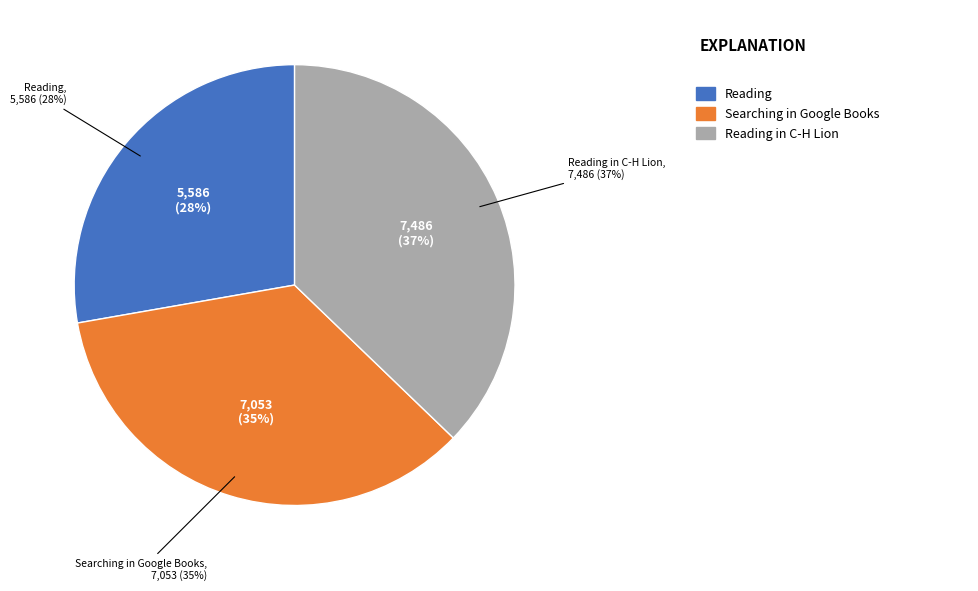

To the nearest percent, what percentage of the pie is Searching in Google Books?

35%